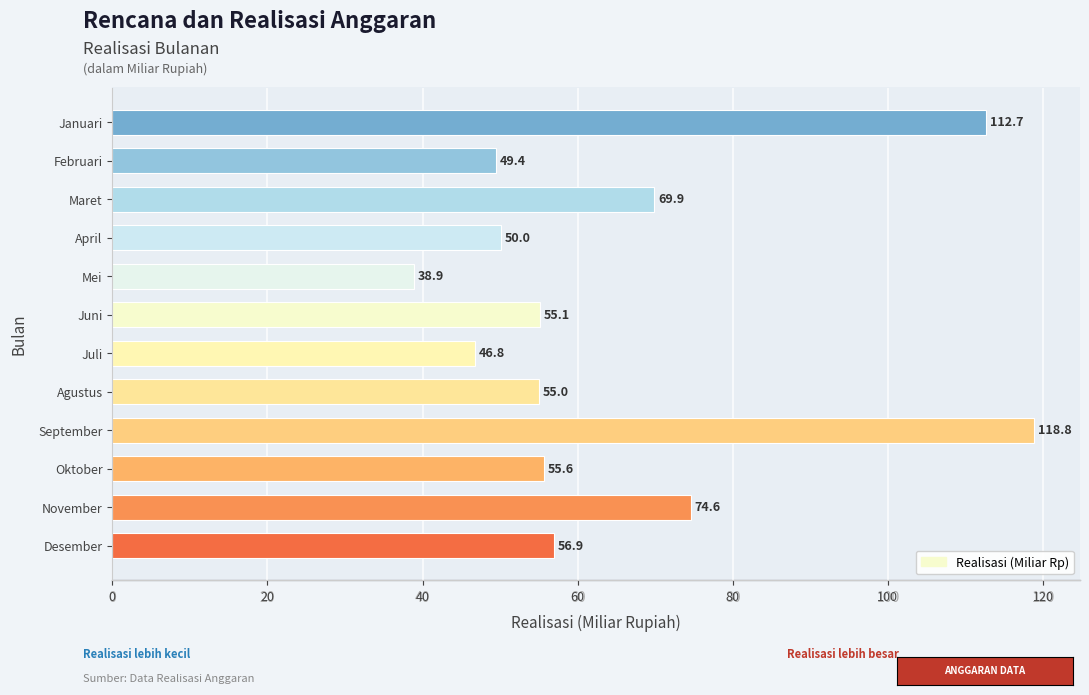

Which label corresponds to the largest value in the chart?

September